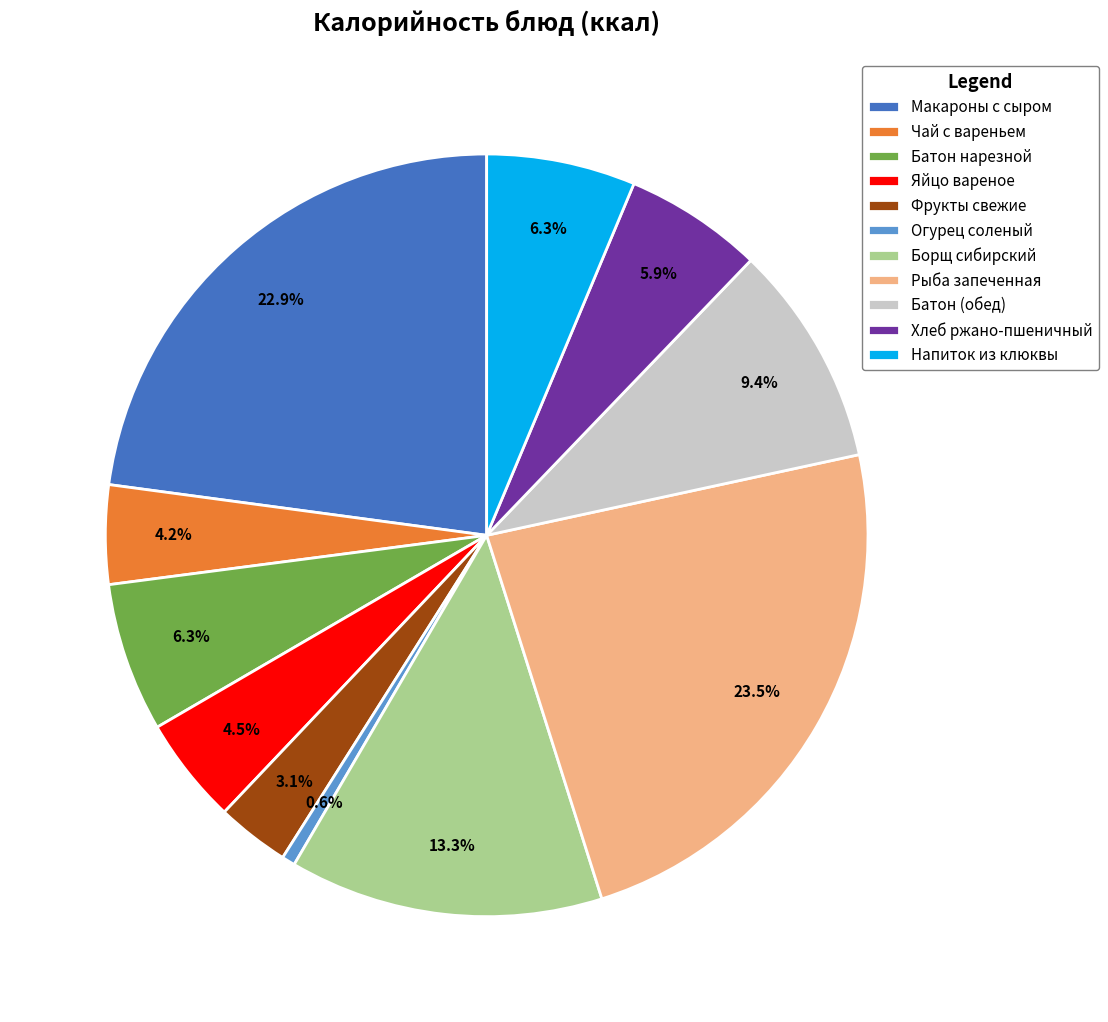

How many segments does this pie chart have?

11